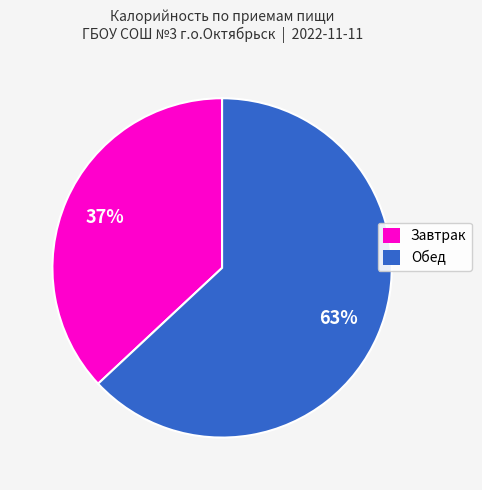

Is there any slice that represents more than half of the pie?

Yes